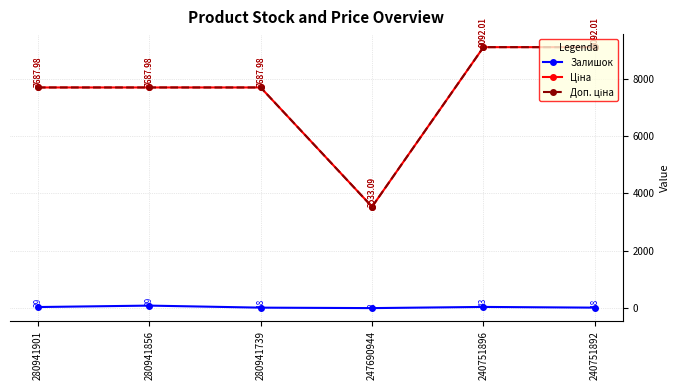

Reading right to left, extract all data points from this chart.

Залишок: 240751892=18.0	240751896=43.0	247690944=2.0	280941739=18.0	280941856=89.0	280941901=39.0
Ціна: 240751892=9092.0	240751896=9092.0	247690944=3533.1	280941739=7688.0	280941856=7688.0	280941901=7688.0
Доп. ціна: 240751892=9092.0	240751896=9092.0	247690944=3533.1	280941739=7688.0	280941856=7688.0	280941901=7688.0